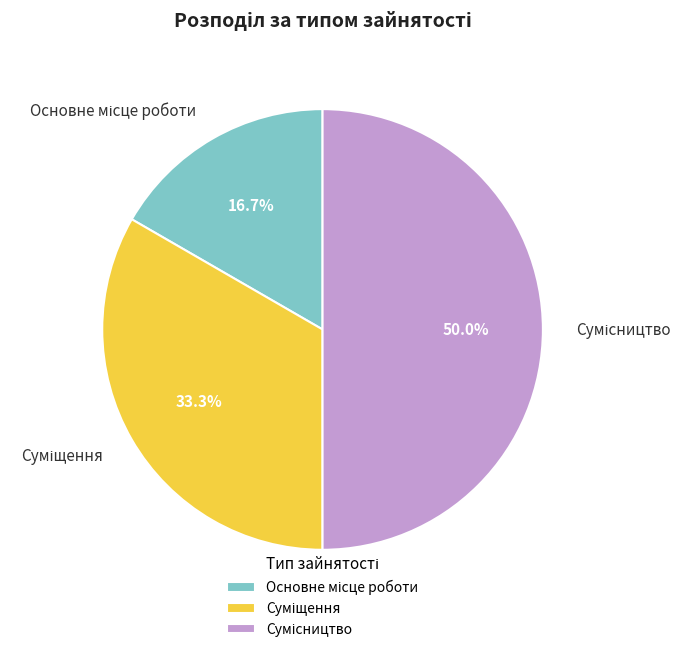

What is the largest slice in the pie chart?

Сумісництво